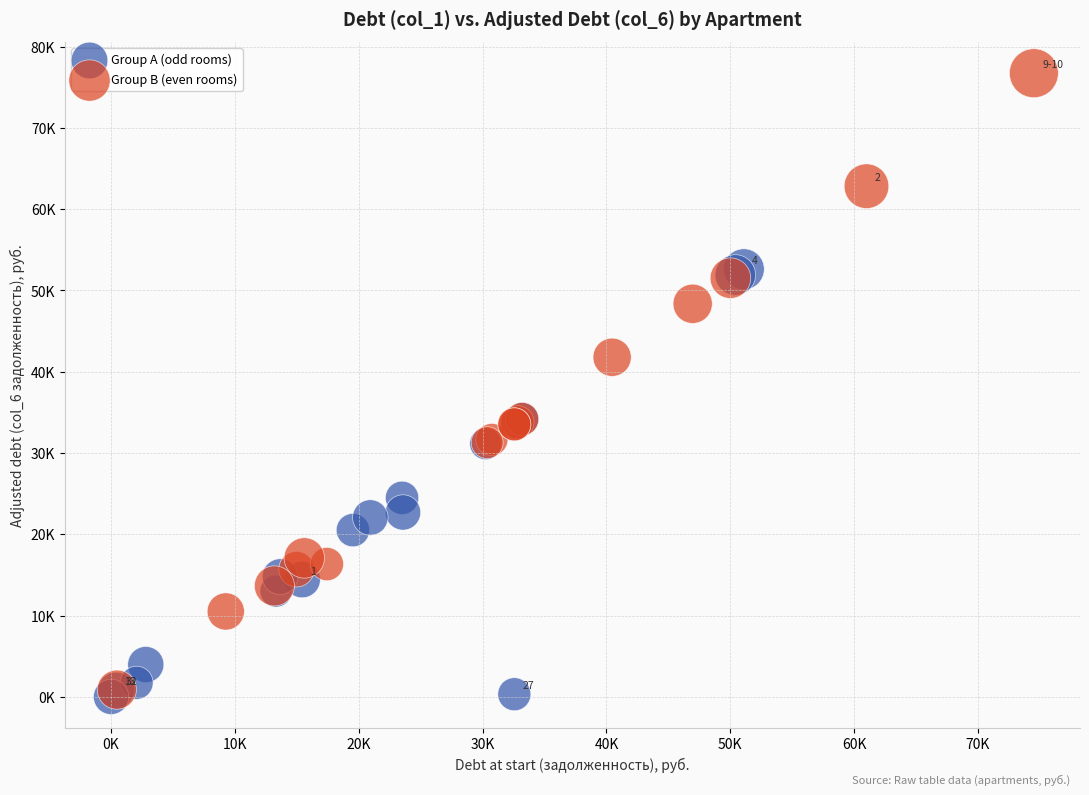

Which series reaches the minimum Y coordinate?

Group A (odd rooms)